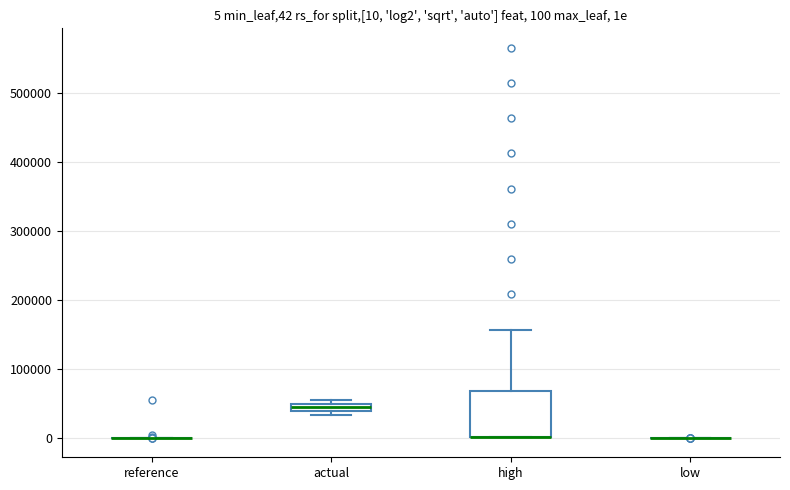

Comparing the boxes themselves (not the whiskers), which one is the tallest?

high